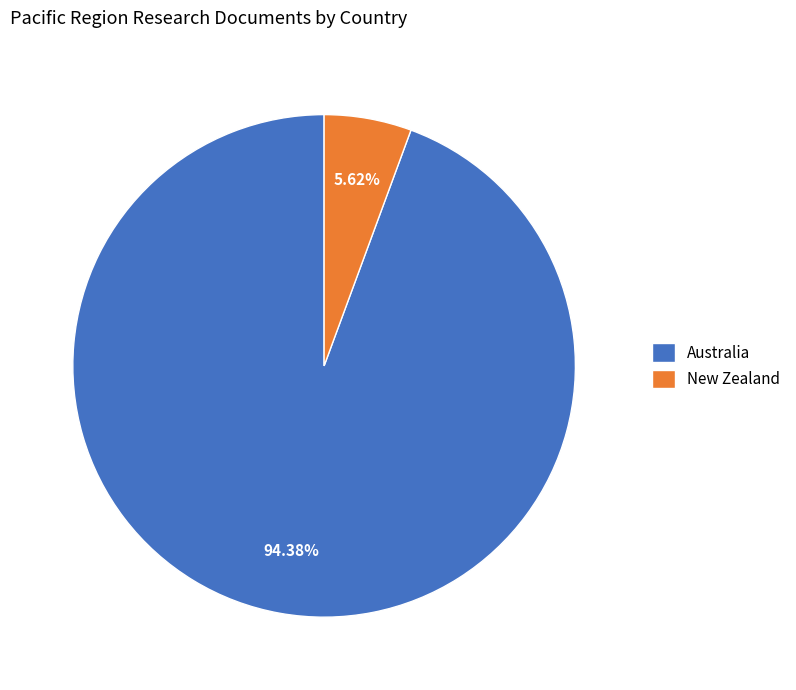

What percentage is the New Zealand slice, to the nearest percent?

6%